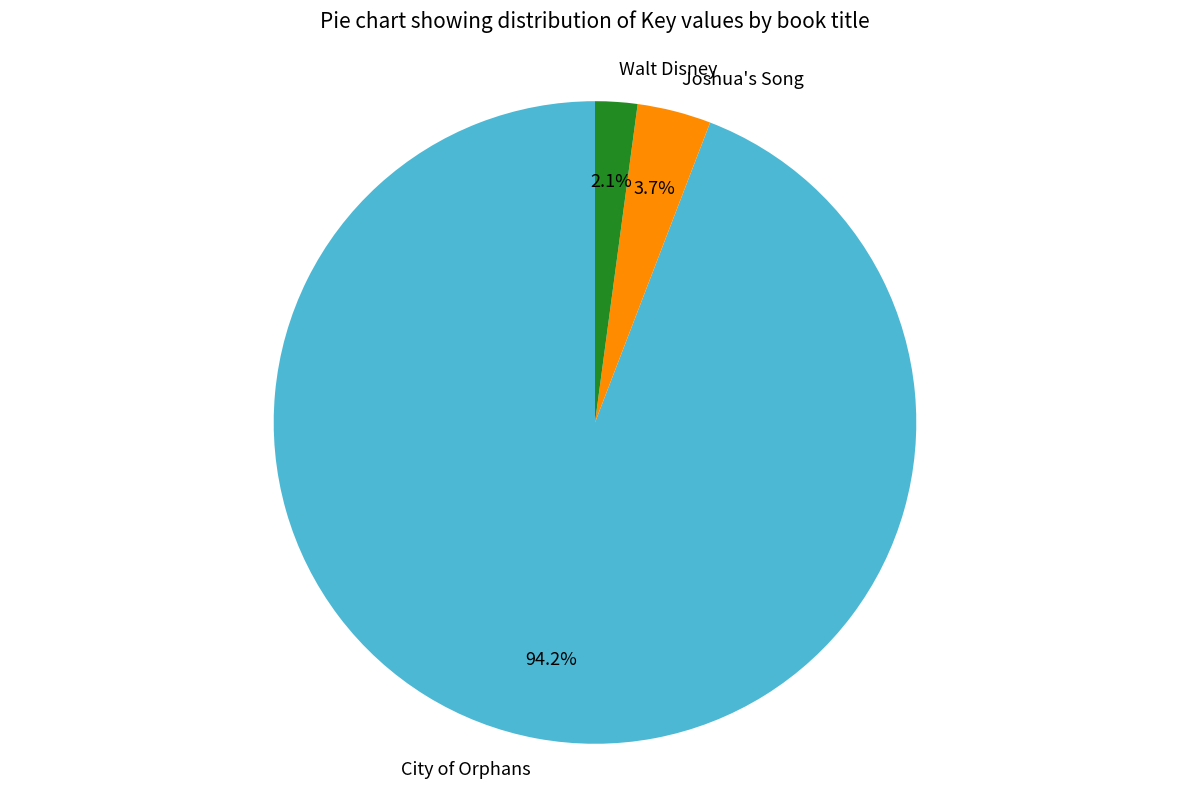

To the nearest percent, what is the average slice percentage?

33%